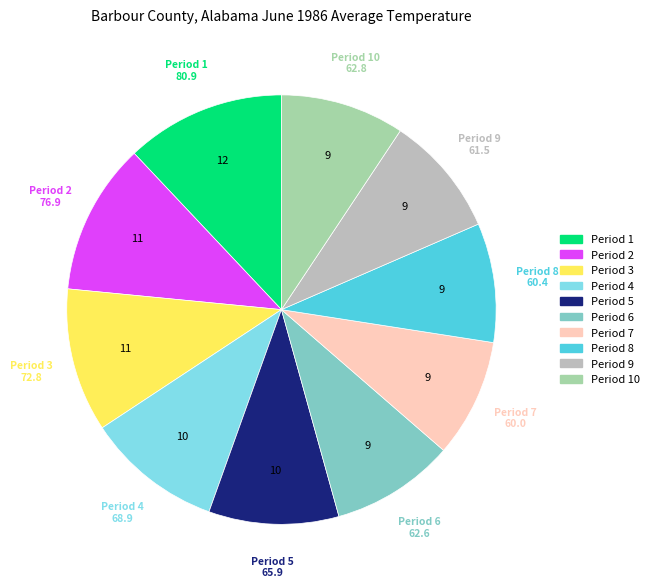

Is it true that Period 1 is 12% of the pie?

True